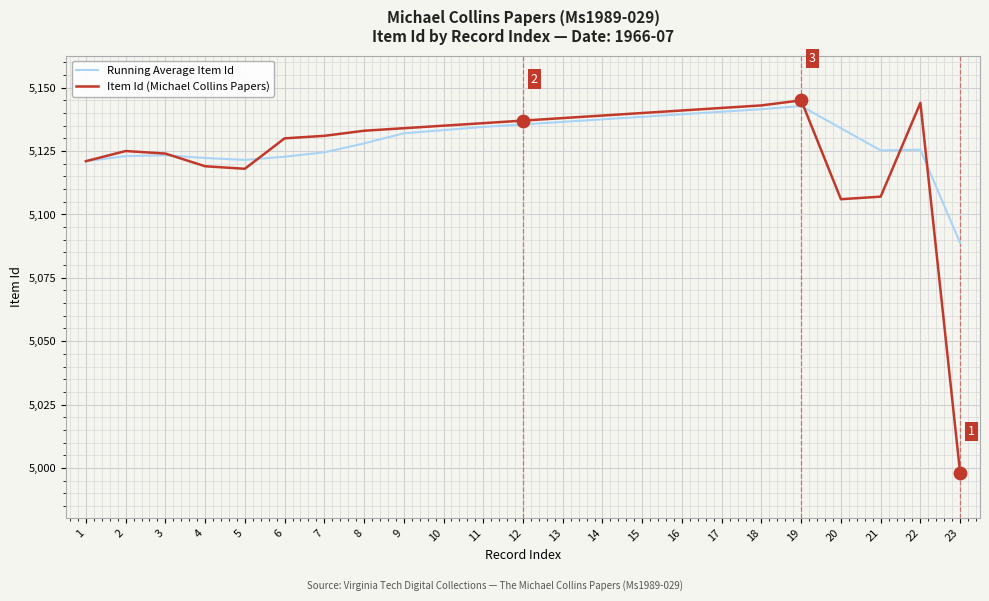

At which category is the sum across all series the highest?

19